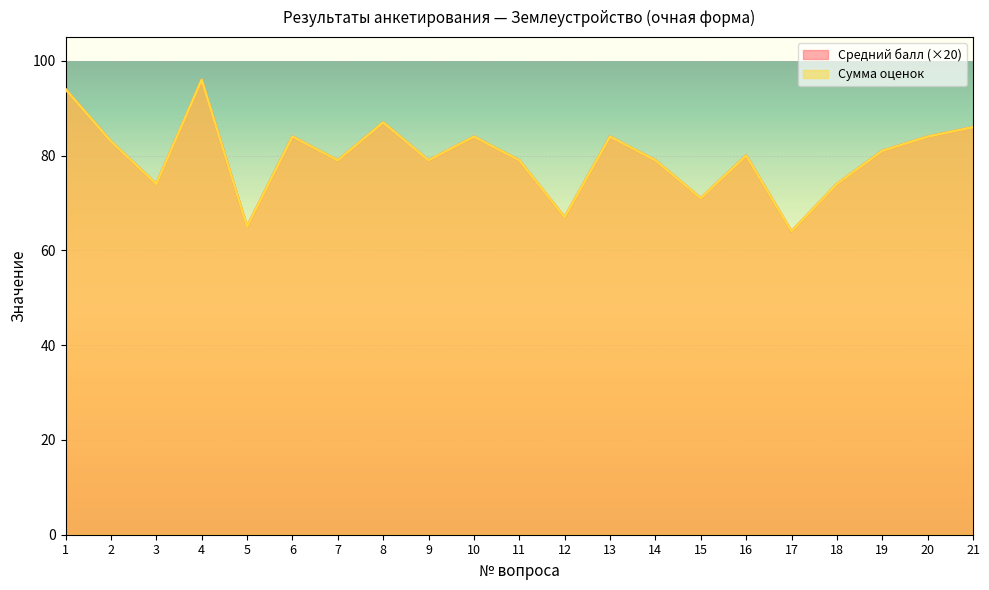

True or false: Сумма оценок (норм.) and Средний балл cross at least once.

False